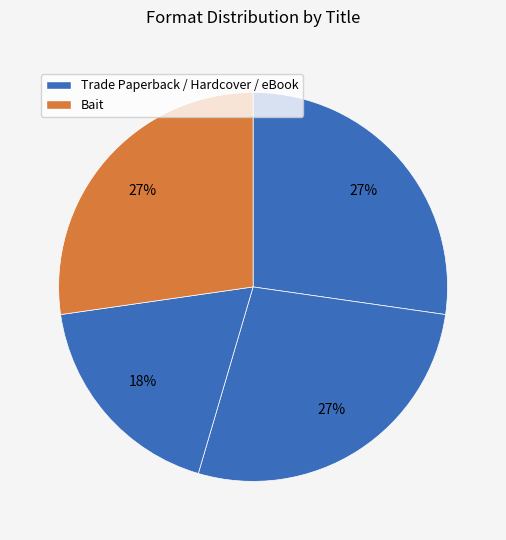

How many segments does this pie chart have?

4